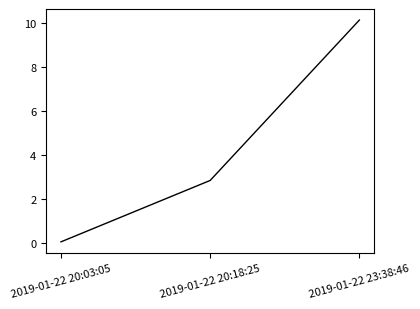

At which label is the value closest to 5?

2019-01-22 20:18:25